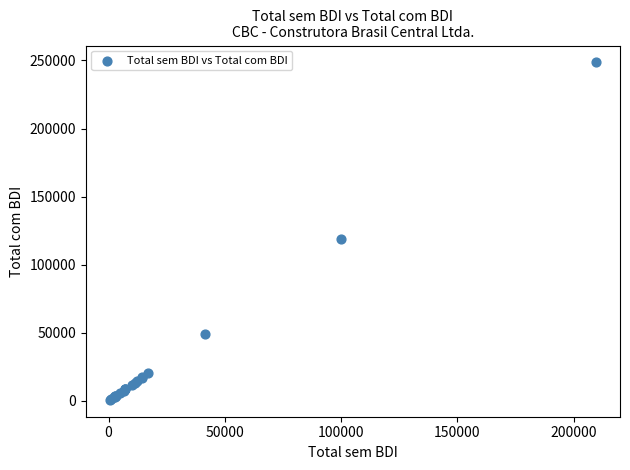

What Y value in the scatter plot is closest to 124662?

118901.3